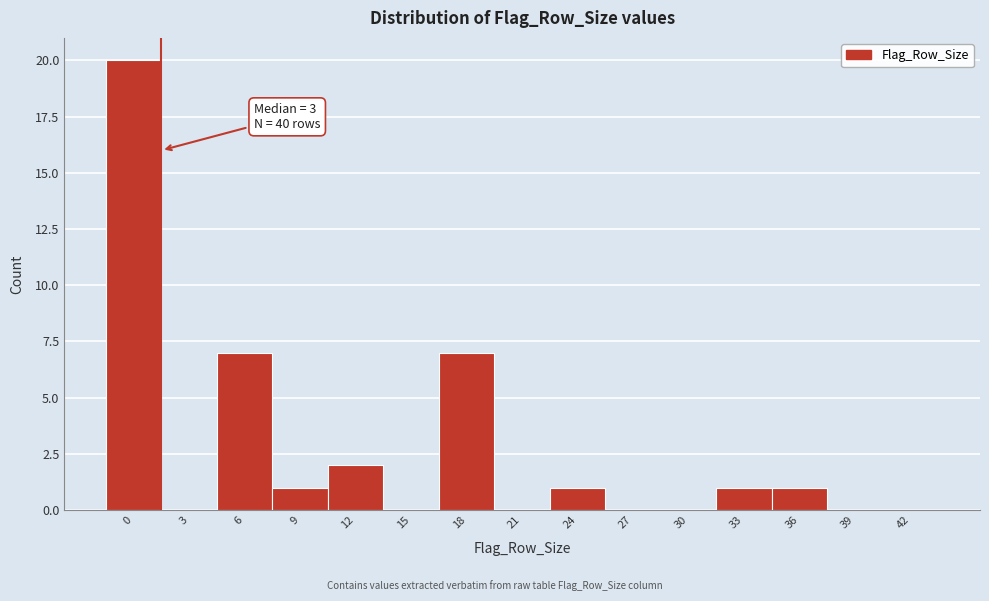

Reading right to left, list all the values displayed in this chart.

42=0	39=0	36=1	33=1	30=0	27=0	24=1	21=0	18=7	15=0	12=2	9=1	6=7	3=0	0=20